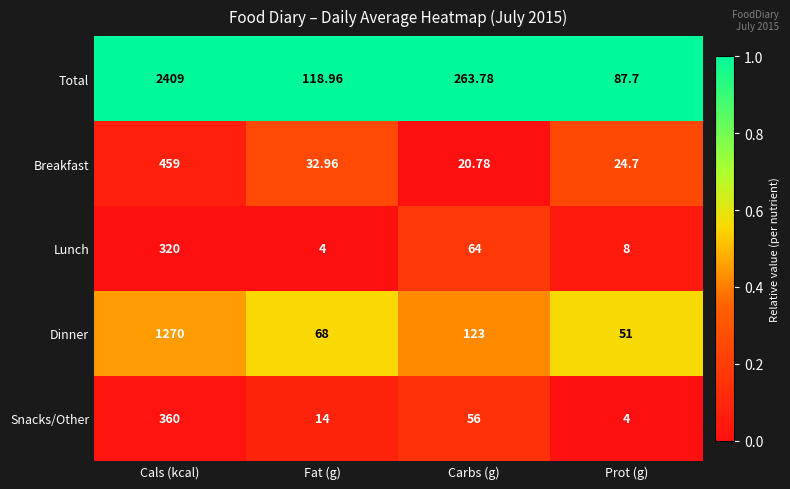

Count the number of categories in the chart.

4